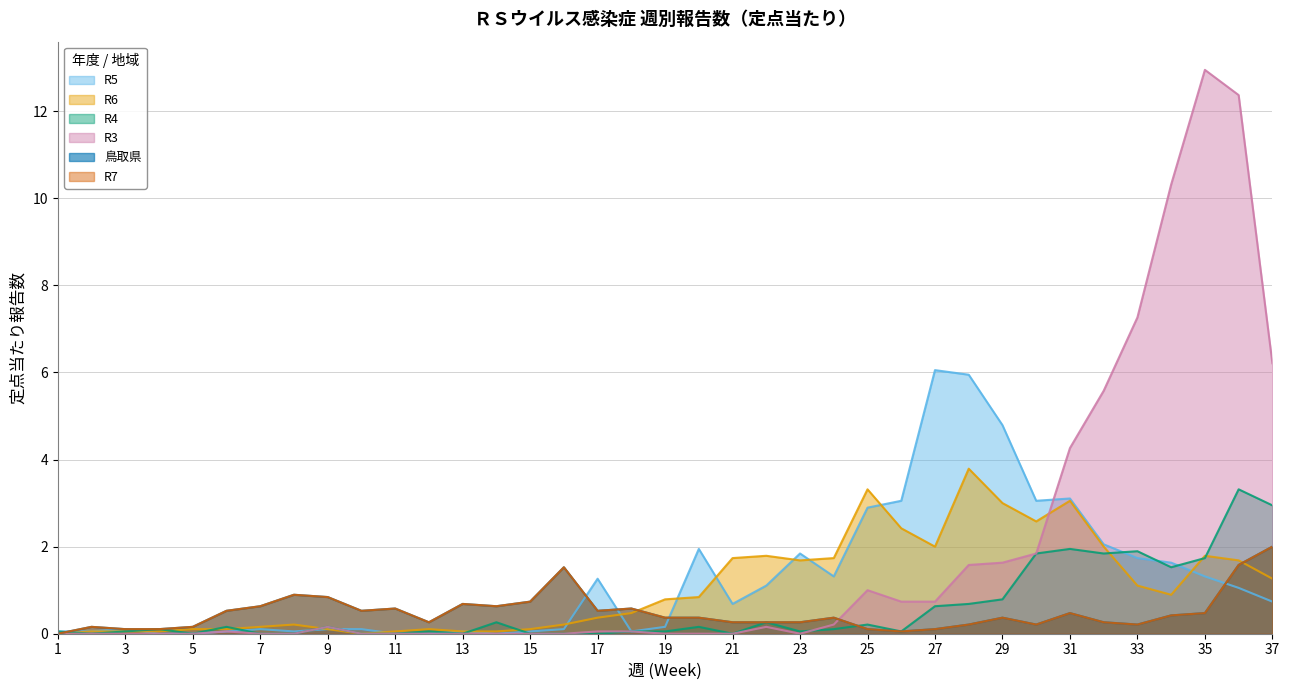

Reading left to right, list all the values displayed in this chart.

R5: 0.1	0.1	0.1	0.0	0.0	0.1	0.1	0.1	0.1	0.1	0.0	0.0	0.1	0.0	0.1	0.1	1.3	0.1	0.2	1.9	0.7	1.1	1.8	1.3	2.9	3.1	6.1	5.9	4.8	3.1	3.1	2.1	1.7	1.6	1.3	1.1	0.7
R6: 0.0	0.1	0.1	0.1	0.1	0.1	0.2	0.2	0.1	0.0	0.1	0.1	0.1	0.1	0.1	0.2	0.4	0.5	0.8	0.8	1.7	1.8	1.7	1.7	3.3	2.4	2.0	3.8	3.0	2.6	3.1	2.0	1.1	0.9	1.8	1.7	1.3
R4: 0.1	0.0	0.1	0.1	0.0	0.2	0.0	0.0	0.2	0.0	0.0	0.1	0.0	0.3	0.0	0.0	0.0	0.1	0.1	0.2	0.0	0.3	0.1	0.1	0.2	0.1	0.6	0.7	0.8	1.8	1.9	1.8	1.9	1.5	1.7	3.3	2.9
R3: 0.0	0.0	0.0	0.0	0.0	0.1	0.0	0.0	0.2	0.0	0.0	0.0	0.0	0.0	0.0	0.0	0.1	0.1	0.0	0.0	0.0	0.2	0.0	0.2	1.0	0.7	0.7	1.6	1.6	1.8	4.3	5.6	7.3	10.3	12.9	12.4	6.2
鳥取県: 0.0	0.2	0.1	0.1	0.2	0.5	0.6	0.9	0.8	0.5	0.6	0.3	0.7	0.6	0.7	1.5	0.5	0.6	0.4	0.4	0.3	0.3	0.3	0.4	0.1	0.1	0.1	0.2	0.4	0.2	0.5	0.3	0.2	0.4	0.5	1.6	2.0
R7: 0.0	0.2	0.1	0.1	0.2	0.5	0.6	0.9	0.8	0.5	0.6	0.3	0.7	0.6	0.7	1.5	0.5	0.6	0.4	0.4	0.3	0.3	0.3	0.4	0.1	0.1	0.1	0.2	0.4	0.2	0.5	0.3	0.2	0.4	0.5	1.6	2.0